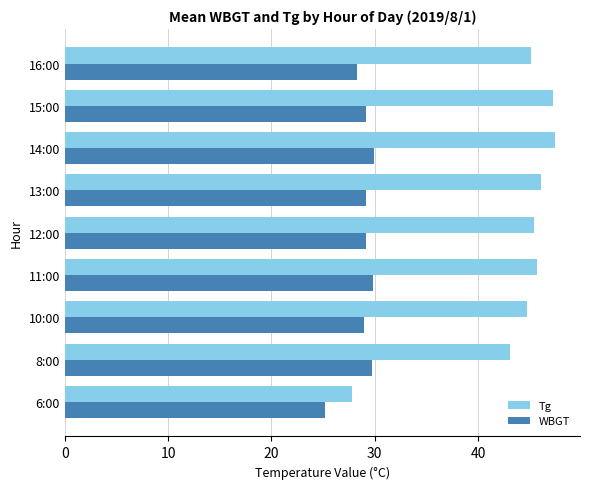

The value of WBGT at 10:00 is 51.5. True or false?

False